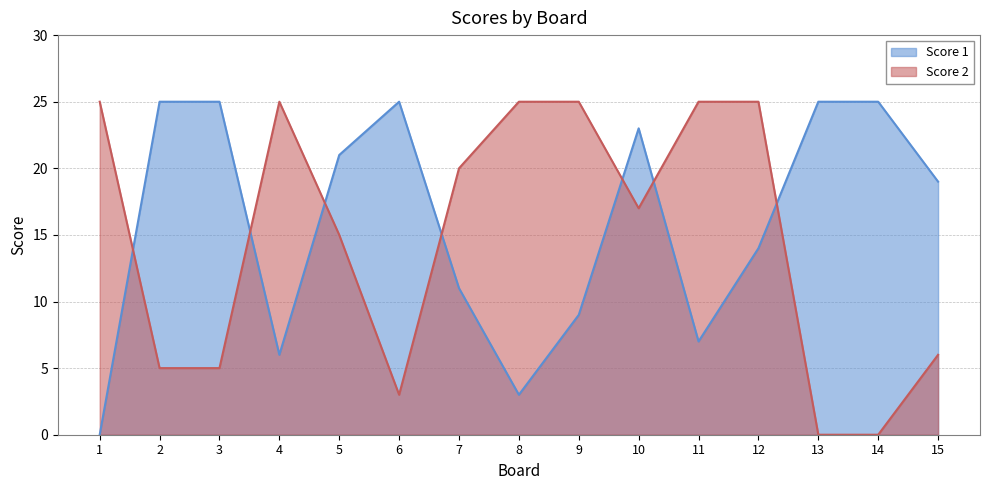

At which label does Score 2 first exceed 17?

1